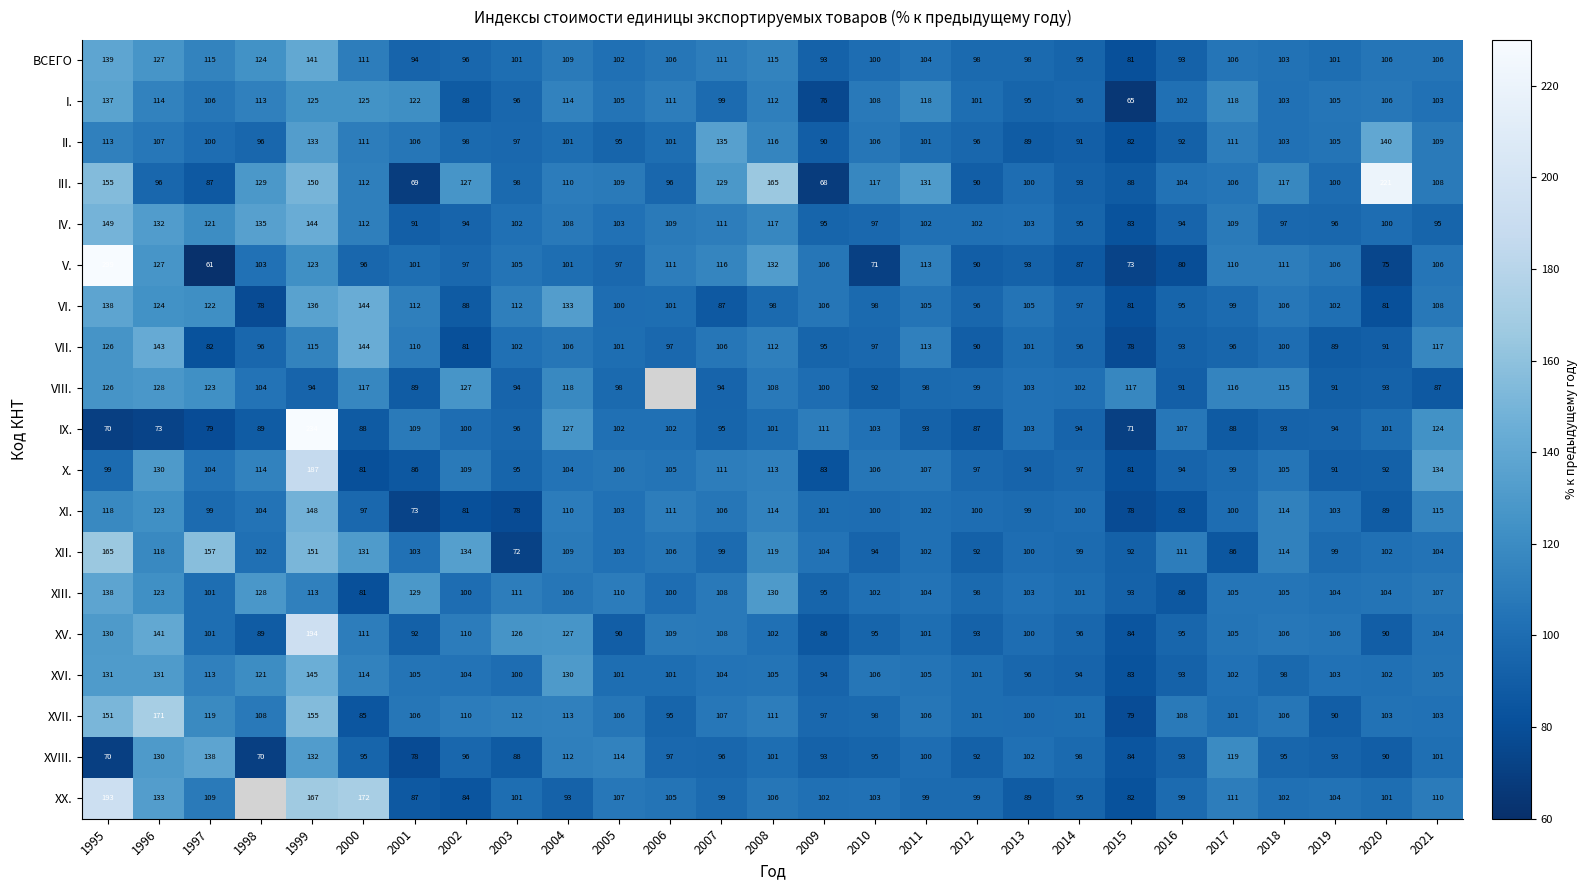

How many categories are shown in the chart?

27